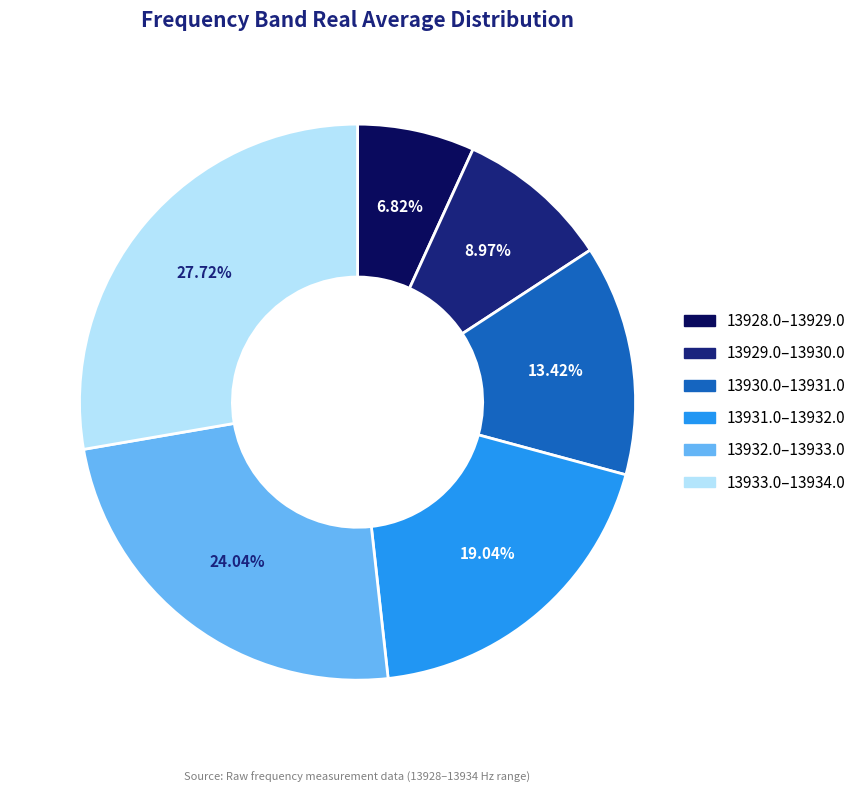

Is there a majority slice in this chart?

No